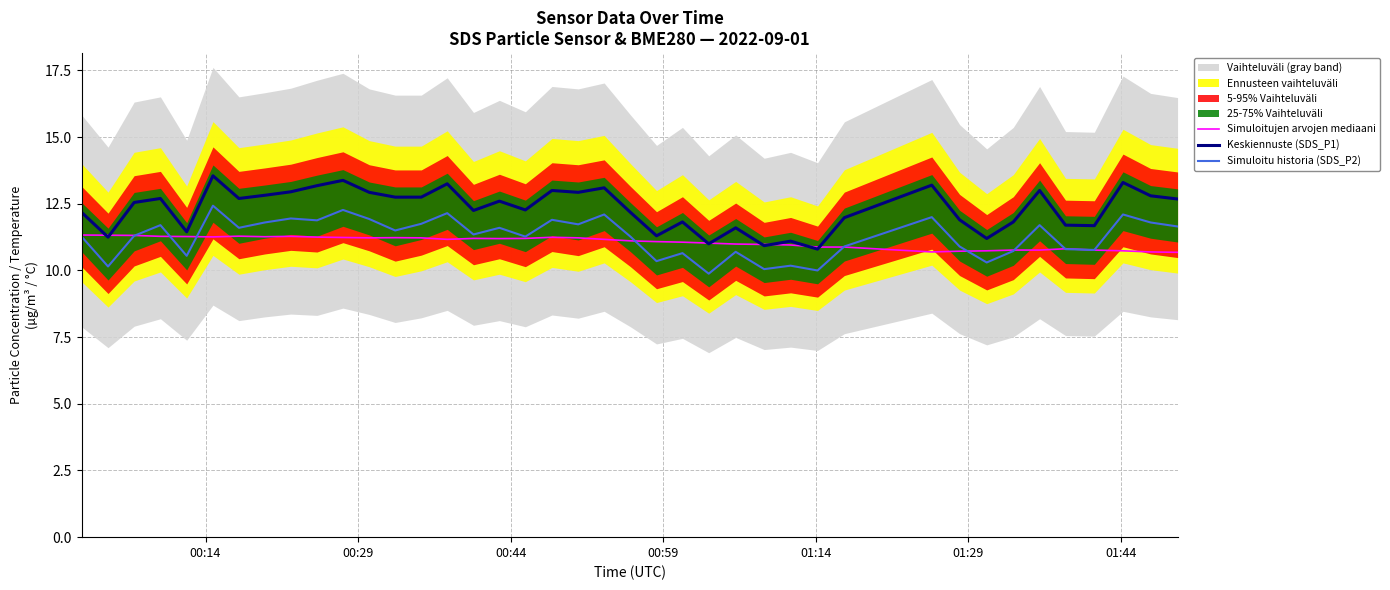

How many categories are shown in the chart?

40